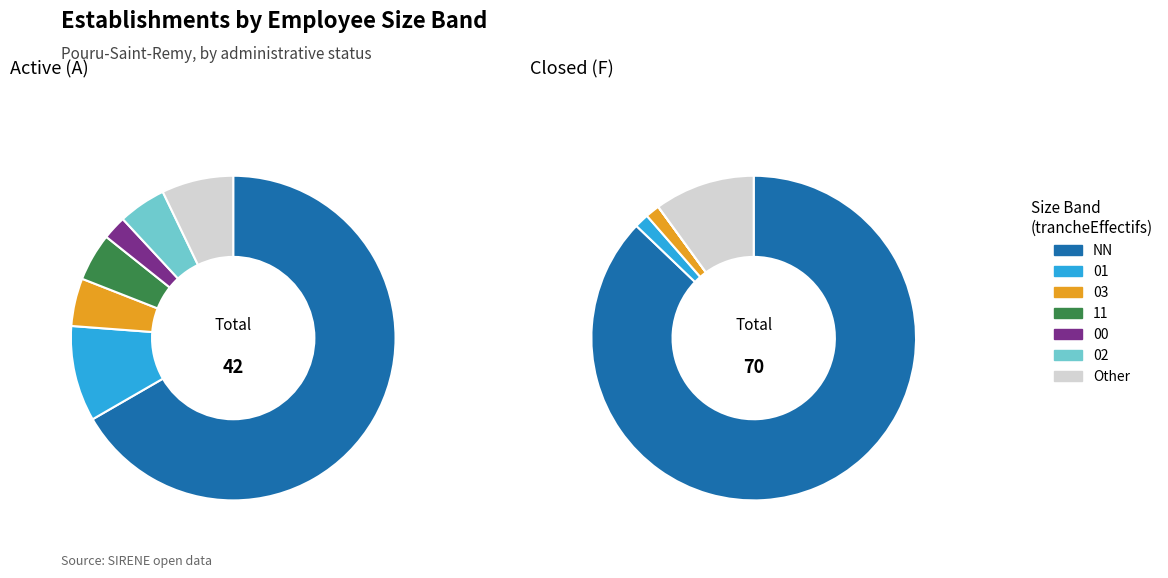

Which category has the biggest portion of the pie?

NN